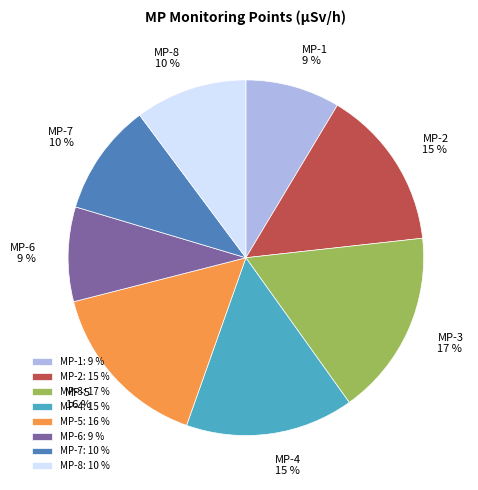

To the nearest percent, what is the difference between the largest and smallest slice percentages?

8%